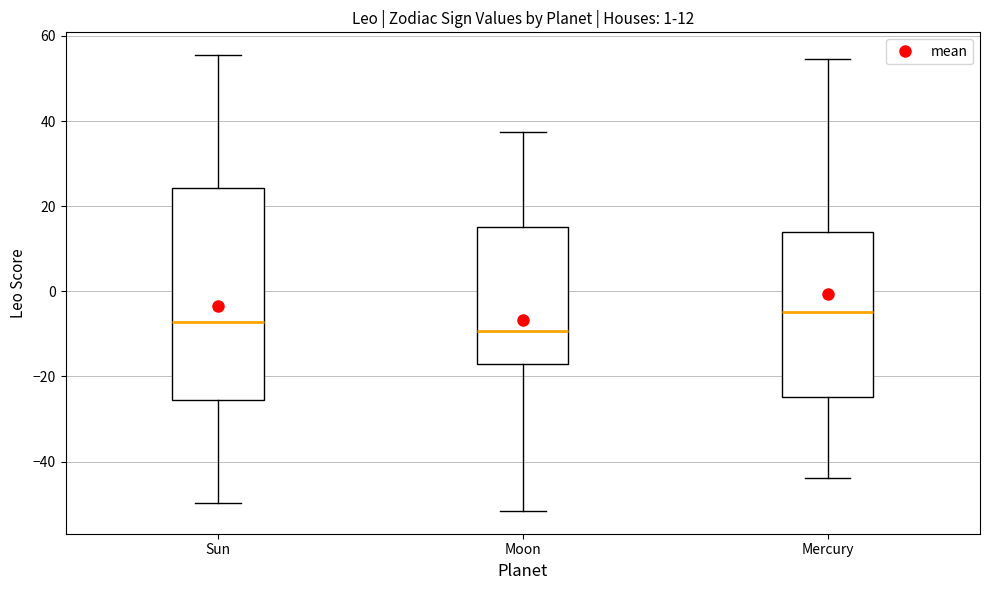

Which box's median line is the highest?

Mercury